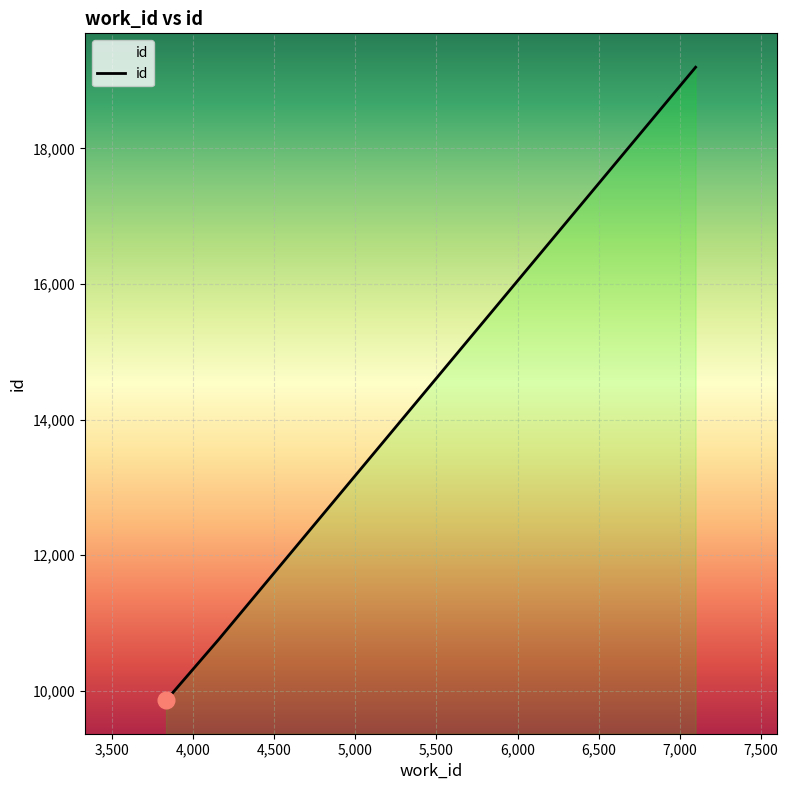

What is the value of the 1st point from the left?

9868